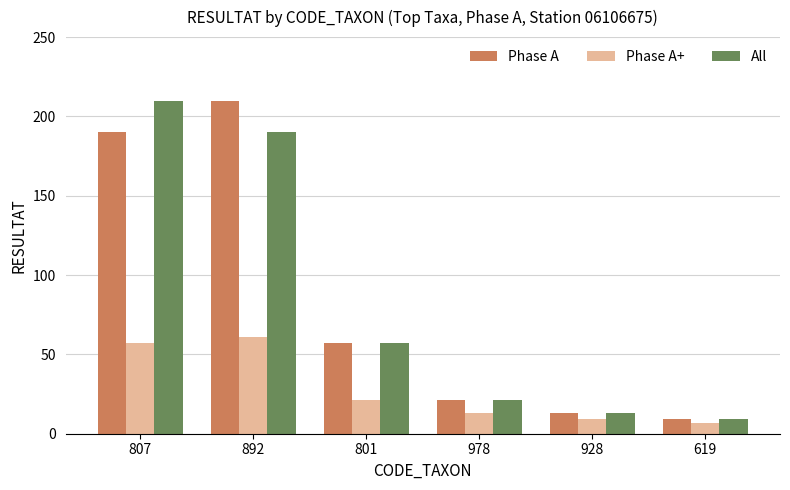

How many series are shown in this chart?

3